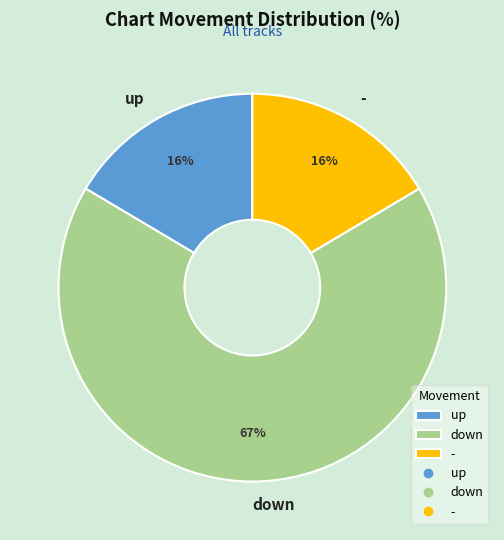

True or false: up accounts for 3% of the total.

False